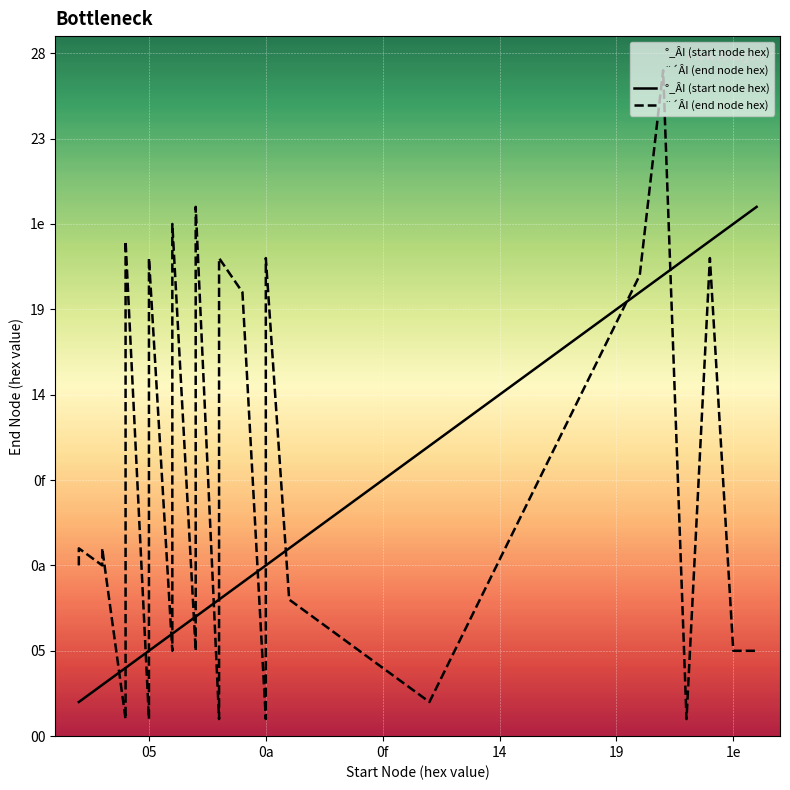

What is the lowest value of the °_ÂI (start node hex) series?

2